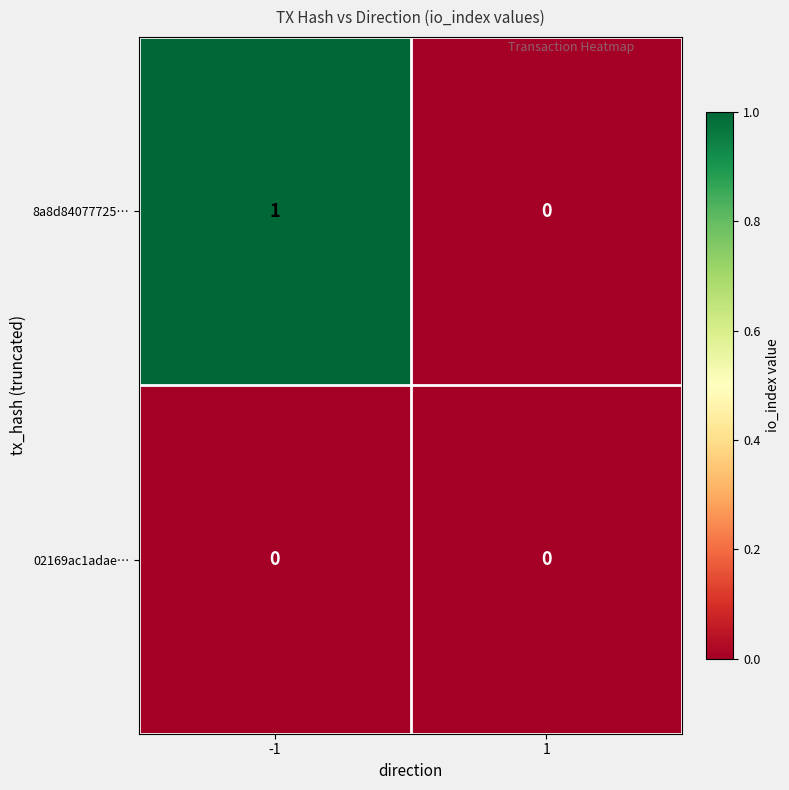

Reading left to right, transcribe all the data shown in this chart.

8a8d84077725…: -1=1	1=0
02169ac1adae…: -1=0	1=0